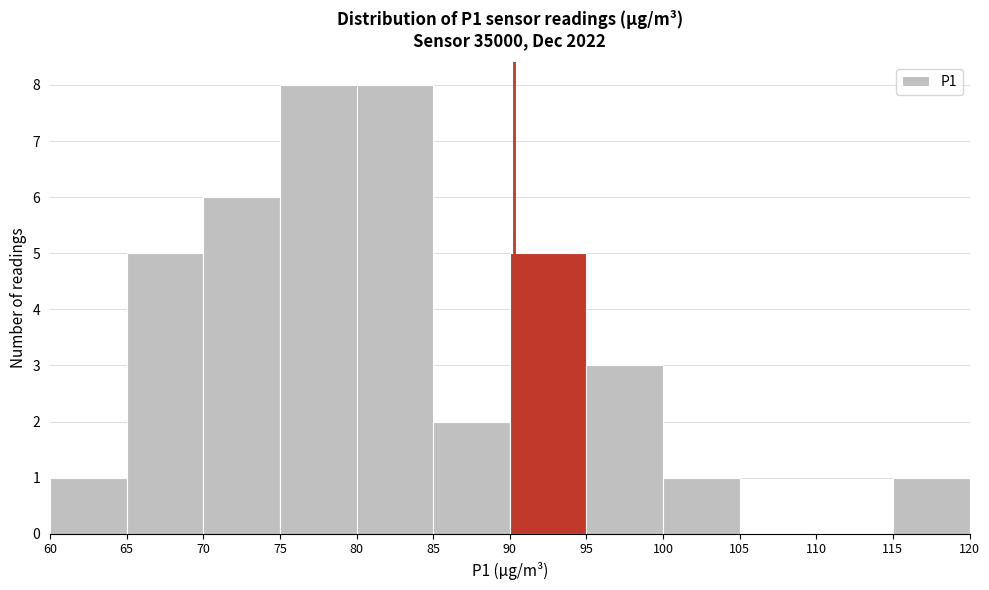

How tall is the bar that spans 60 to 65 on the x-axis? The values are not printed on the chart, so give them approximately, as read against the axis.

1